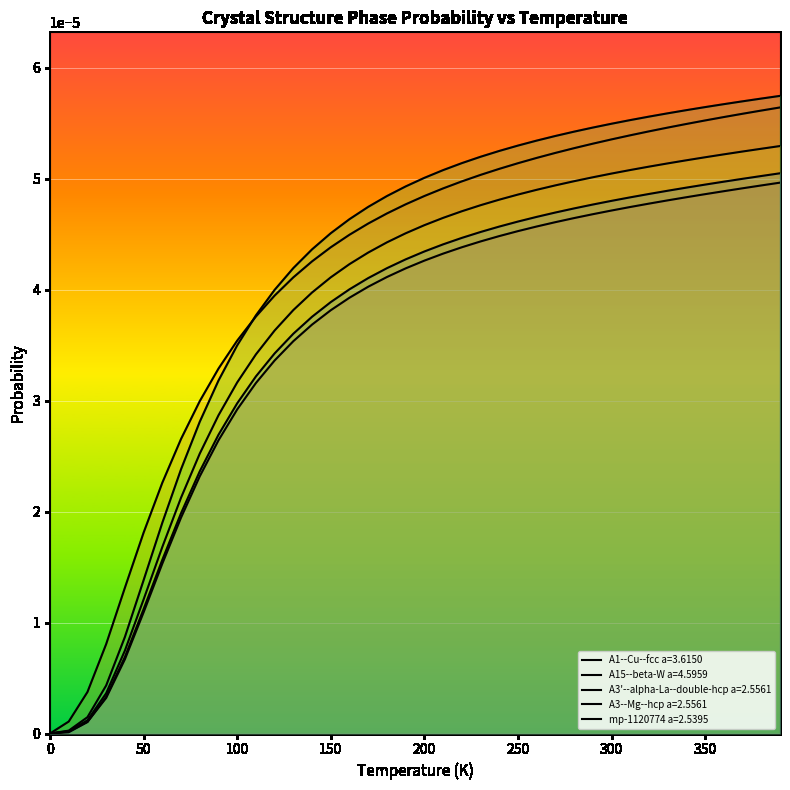

True or false: mp-1120774 a=2.5395 and A3--Mg--hcp a=2.5561 intersect in this chart.

False